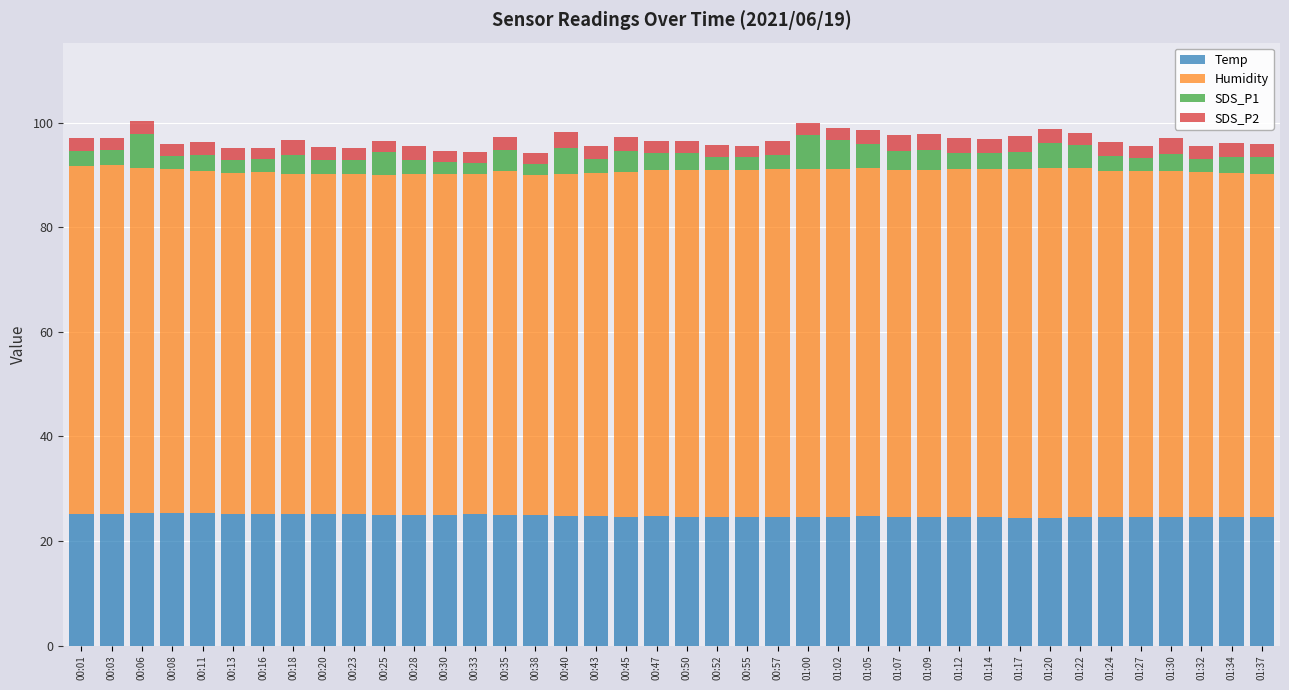

What is the highest value of the Temp series?

25.3